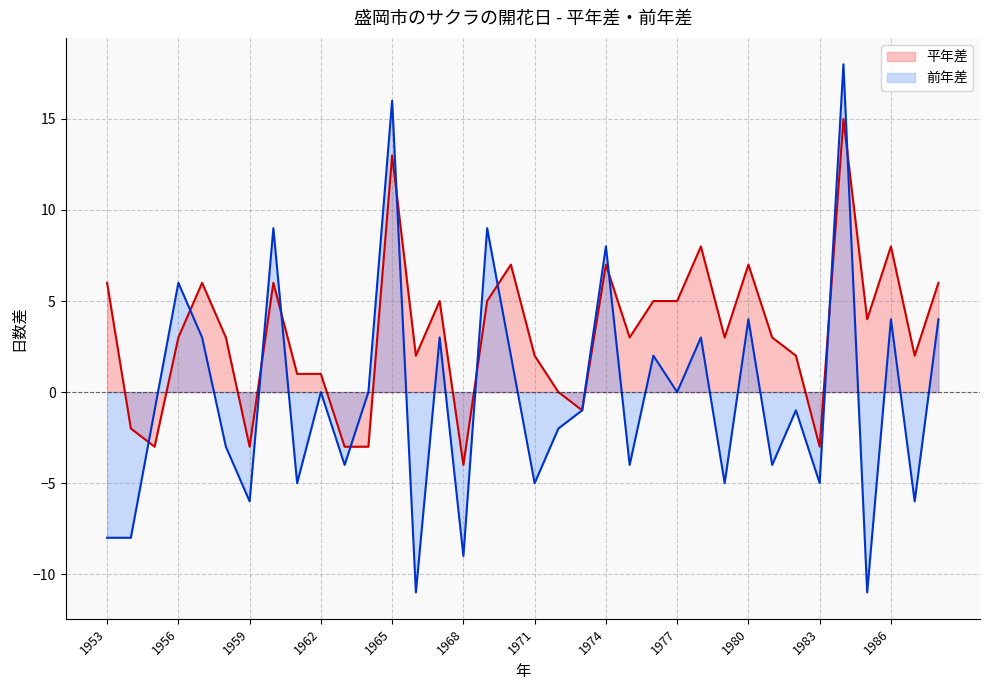

Which series ends up on top after the final intersection of 前年差 and 平年差?

平年差